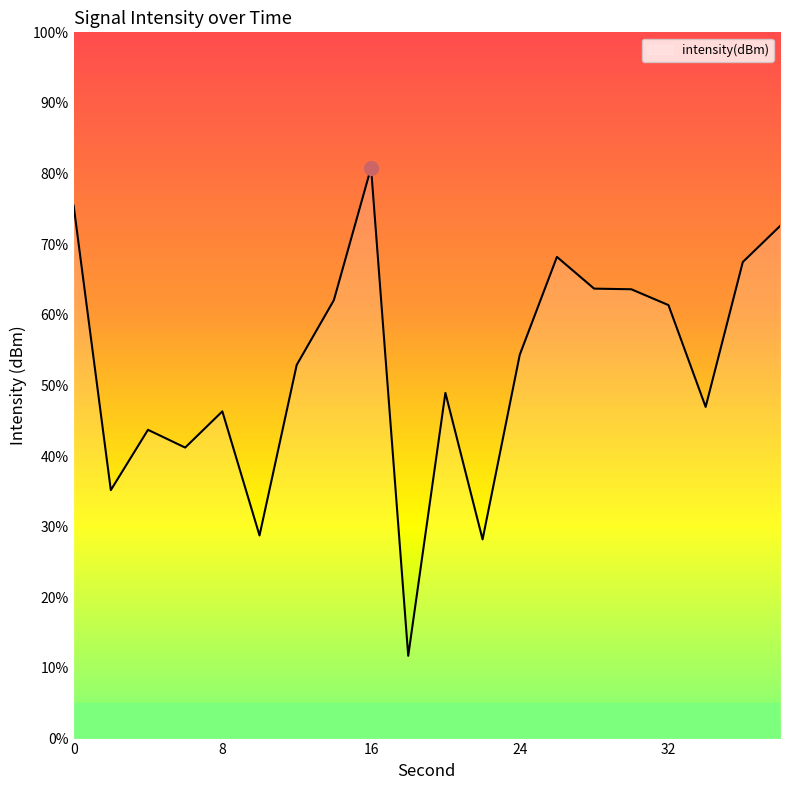

Reading left to right, extract all data points from this chart.

-127.4	-139.4	-136.9	-137.6	-136.1	-141.4	-134.1	-131.4	-125.8	-146.5	-135.3	-141.5	-133.7	-129.5	-130.9	-130.9	-131.6	-135.9	-129.8	-128.2